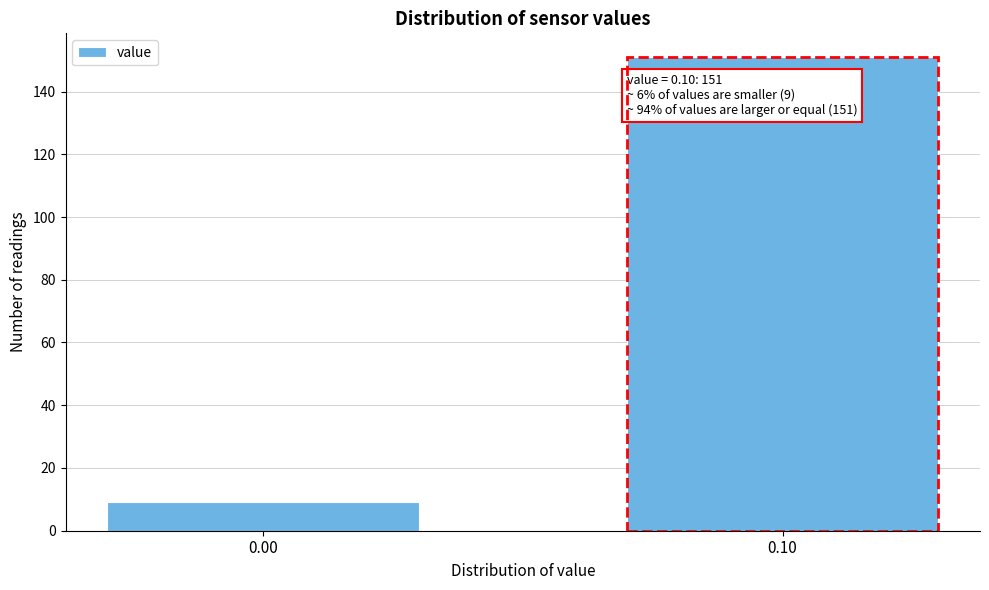

Reading right to left, list all the values displayed in this chart.

0.10=151	0.00=9